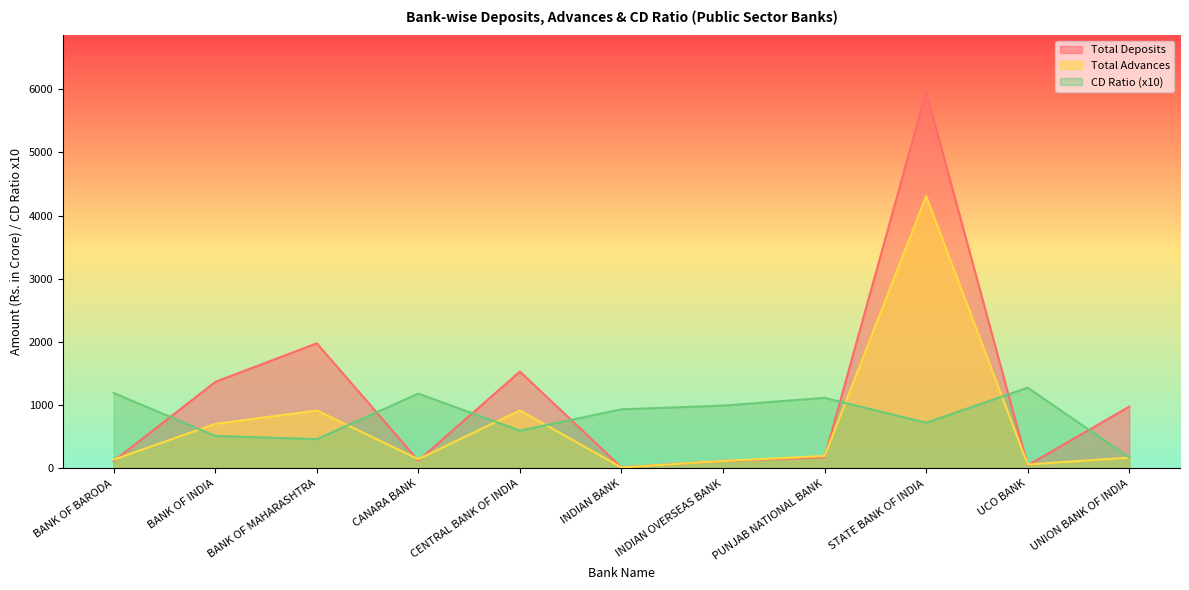

What is the minimum value for CD Ratio?

174.7